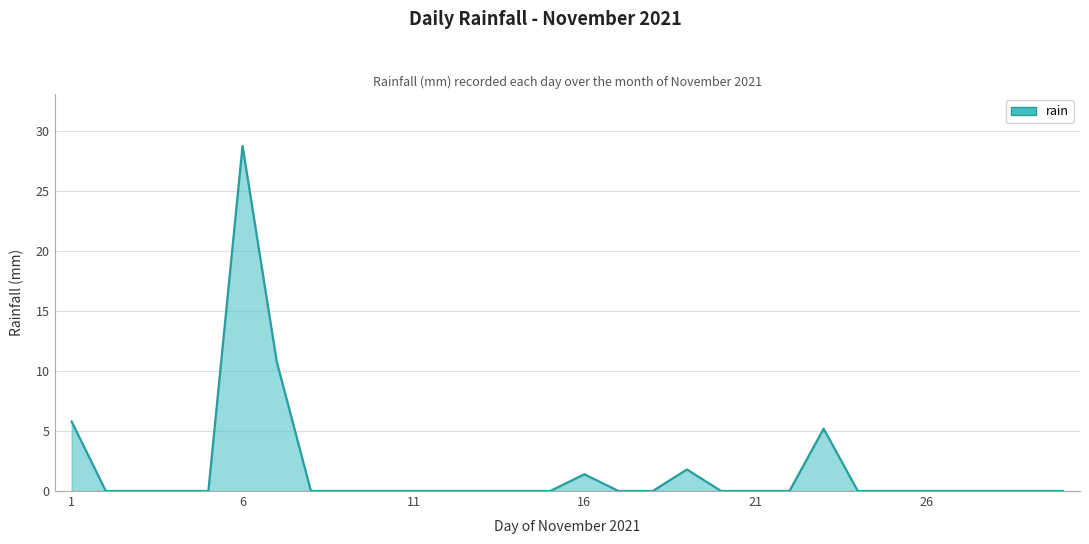

What is the difference between the second highest and second lowest values?

10.8